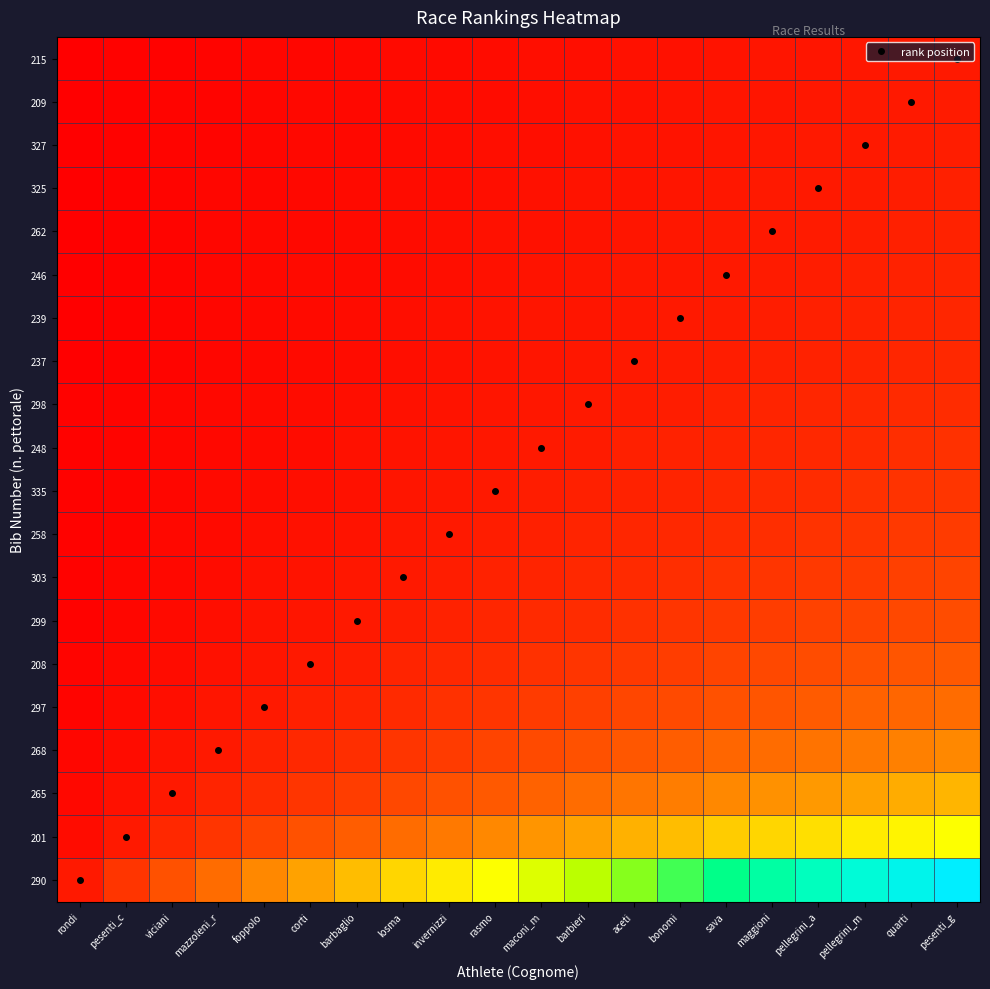

Reading right to left, transcribe all the data shown in this chart.

290: pesenti_g=1.0	quarti=0.9	pellegrini_m=0.9	pellegrini_a=0.8	maggioni=0.8	sava=0.8	bonomi=0.7	aceti=0.7	barbieri=0.6	maconi_m=0.6	rasmo=0.5	invernizzi=0.5	losma=0.4	barbaglio=0.3	corti=0.3	foppolo=0.2	mazzoleni_r=0.2	viciani=0.1	pesenti_c=0.1	rondi=0.1
201: pesenti_g=0.5	quarti=0.5	pellegrini_m=0.5	pellegrini_a=0.4	maggioni=0.4	sava=0.4	bonomi=0.3	aceti=0.3	barbieri=0.3	maconi_m=0.3	rasmo=0.2	invernizzi=0.2	losma=0.2	barbaglio=0.2	corti=0.1	foppolo=0.1	mazzoleni_r=0.1	viciani=0.1	pesenti_c=0.1	rondi=0.0
265: pesenti_g=0.3	quarti=0.3	pellegrini_m=0.3	pellegrini_a=0.3	maggioni=0.3	sava=0.2	bonomi=0.2	aceti=0.2	barbieri=0.2	maconi_m=0.2	rasmo=0.2	invernizzi=0.1	losma=0.1	barbaglio=0.1	corti=0.1	foppolo=0.1	mazzoleni_r=0.1	viciani=0.1	pesenti_c=0.0	rondi=0.0
268: pesenti_g=0.2	quarti=0.2	pellegrini_m=0.2	pellegrini_a=0.2	maggioni=0.2	sava=0.2	bonomi=0.2	aceti=0.2	barbieri=0.1	maconi_m=0.1	rasmo=0.1	invernizzi=0.1	losma=0.1	barbaglio=0.1	corti=0.1	foppolo=0.1	mazzoleni_r=0.1	viciani=0.0	pesenti_c=0.0	rondi=0.0
297: pesenti_g=0.2	quarti=0.2	pellegrini_m=0.2	pellegrini_a=0.2	maggioni=0.2	sava=0.1	bonomi=0.1	aceti=0.1	barbieri=0.1	maconi_m=0.1	rasmo=0.1	invernizzi=0.1	losma=0.1	barbaglio=0.1	corti=0.1	foppolo=0.1	mazzoleni_r=0.0	viciani=0.0	pesenti_c=0.0	rondi=0.0
208: pesenti_g=0.2	quarti=0.2	pellegrini_m=0.1	pellegrini_a=0.1	maggioni=0.1	sava=0.1	bonomi=0.1	aceti=0.1	barbieri=0.1	maconi_m=0.1	rasmo=0.1	invernizzi=0.1	losma=0.1	barbaglio=0.1	corti=0.1	foppolo=0.0	mazzoleni_r=0.0	viciani=0.0	pesenti_c=0.0	rondi=0.0
299: pesenti_g=0.1	quarti=0.1	pellegrini_m=0.1	pellegrini_a=0.1	maggioni=0.1	sava=0.1	bonomi=0.1	aceti=0.1	barbieri=0.1	maconi_m=0.1	rasmo=0.1	invernizzi=0.1	losma=0.1	barbaglio=0.1	corti=0.0	foppolo=0.0	mazzoleni_r=0.0	viciani=0.0	pesenti_c=0.0	rondi=0.0
303: pesenti_g=0.1	quarti=0.1	pellegrini_m=0.1	pellegrini_a=0.1	maggioni=0.1	sava=0.1	bonomi=0.1	aceti=0.1	barbieri=0.1	maconi_m=0.1	rasmo=0.1	invernizzi=0.1	losma=0.1	barbaglio=0.0	corti=0.0	foppolo=0.0	mazzoleni_r=0.0	viciani=0.0	pesenti_c=0.0	rondi=0.0
258: pesenti_g=0.1	quarti=0.1	pellegrini_m=0.1	pellegrini_a=0.1	maggioni=0.1	sava=0.1	bonomi=0.1	aceti=0.1	barbieri=0.1	maconi_m=0.1	rasmo=0.1	invernizzi=0.1	losma=0.0	barbaglio=0.0	corti=0.0	foppolo=0.0	mazzoleni_r=0.0	viciani=0.0	pesenti_c=0.0	rondi=0.0
335: pesenti_g=0.1	quarti=0.1	pellegrini_m=0.1	pellegrini_a=0.1	maggioni=0.1	sava=0.1	bonomi=0.1	aceti=0.1	barbieri=0.1	maconi_m=0.1	rasmo=0.1	invernizzi=0.0	losma=0.0	barbaglio=0.0	corti=0.0	foppolo=0.0	mazzoleni_r=0.0	viciani=0.0	pesenti_c=0.0	rondi=0.0
248: pesenti_g=0.1	quarti=0.1	pellegrini_m=0.1	pellegrini_a=0.1	maggioni=0.1	sava=0.1	bonomi=0.1	aceti=0.1	barbieri=0.1	maconi_m=0.1	rasmo=0.0	invernizzi=0.0	losma=0.0	barbaglio=0.0	corti=0.0	foppolo=0.0	mazzoleni_r=0.0	viciani=0.0	pesenti_c=0.0	rondi=0.0
298: pesenti_g=0.1	quarti=0.1	pellegrini_m=0.1	pellegrini_a=0.1	maggioni=0.1	sava=0.1	bonomi=0.1	aceti=0.1	barbieri=0.1	maconi_m=0.0	rasmo=0.0	invernizzi=0.0	losma=0.0	barbaglio=0.0	corti=0.0	foppolo=0.0	mazzoleni_r=0.0	viciani=0.0	pesenti_c=0.0	rondi=0.0
237: pesenti_g=0.1	quarti=0.1	pellegrini_m=0.1	pellegrini_a=0.1	maggioni=0.1	sava=0.1	bonomi=0.1	aceti=0.1	barbieri=0.0	maconi_m=0.0	rasmo=0.0	invernizzi=0.0	losma=0.0	barbaglio=0.0	corti=0.0	foppolo=0.0	mazzoleni_r=0.0	viciani=0.0	pesenti_c=0.0	rondi=0.0
239: pesenti_g=0.1	quarti=0.1	pellegrini_m=0.1	pellegrini_a=0.1	maggioni=0.1	sava=0.1	bonomi=0.1	aceti=0.0	barbieri=0.0	maconi_m=0.0	rasmo=0.0	invernizzi=0.0	losma=0.0	barbaglio=0.0	corti=0.0	foppolo=0.0	mazzoleni_r=0.0	viciani=0.0	pesenti_c=0.0	rondi=0.0
246: pesenti_g=0.1	quarti=0.1	pellegrini_m=0.1	pellegrini_a=0.1	maggioni=0.1	sava=0.1	bonomi=0.0	aceti=0.0	barbieri=0.0	maconi_m=0.0	rasmo=0.0	invernizzi=0.0	losma=0.0	barbaglio=0.0	corti=0.0	foppolo=0.0	mazzoleni_r=0.0	viciani=0.0	pesenti_c=0.0	rondi=0.0
262: pesenti_g=0.1	quarti=0.1	pellegrini_m=0.1	pellegrini_a=0.1	maggioni=0.1	sava=0.0	bonomi=0.0	aceti=0.0	barbieri=0.0	maconi_m=0.0	rasmo=0.0	invernizzi=0.0	losma=0.0	barbaglio=0.0	corti=0.0	foppolo=0.0	mazzoleni_r=0.0	viciani=0.0	pesenti_c=0.0	rondi=0.0
325: pesenti_g=0.1	quarti=0.1	pellegrini_m=0.1	pellegrini_a=0.1	maggioni=0.0	sava=0.0	bonomi=0.0	aceti=0.0	barbieri=0.0	maconi_m=0.0	rasmo=0.0	invernizzi=0.0	losma=0.0	barbaglio=0.0	corti=0.0	foppolo=0.0	mazzoleni_r=0.0	viciani=0.0	pesenti_c=0.0	rondi=0.0
327: pesenti_g=0.1	quarti=0.1	pellegrini_m=0.1	pellegrini_a=0.0	maggioni=0.0	sava=0.0	bonomi=0.0	aceti=0.0	barbieri=0.0	maconi_m=0.0	rasmo=0.0	invernizzi=0.0	losma=0.0	barbaglio=0.0	corti=0.0	foppolo=0.0	mazzoleni_r=0.0	viciani=0.0	pesenti_c=0.0	rondi=0.0
209: pesenti_g=0.1	quarti=0.1	pellegrini_m=0.0	pellegrini_a=0.0	maggioni=0.0	sava=0.0	bonomi=0.0	aceti=0.0	barbieri=0.0	maconi_m=0.0	rasmo=0.0	invernizzi=0.0	losma=0.0	barbaglio=0.0	corti=0.0	foppolo=0.0	mazzoleni_r=0.0	viciani=0.0	pesenti_c=0.0	rondi=0.0
215: pesenti_g=0.1	quarti=0.0	pellegrini_m=0.0	pellegrini_a=0.0	maggioni=0.0	sava=0.0	bonomi=0.0	aceti=0.0	barbieri=0.0	maconi_m=0.0	rasmo=0.0	invernizzi=0.0	losma=0.0	barbaglio=0.0	corti=0.0	foppolo=0.0	mazzoleni_r=0.0	viciani=0.0	pesenti_c=0.0	rondi=0.0